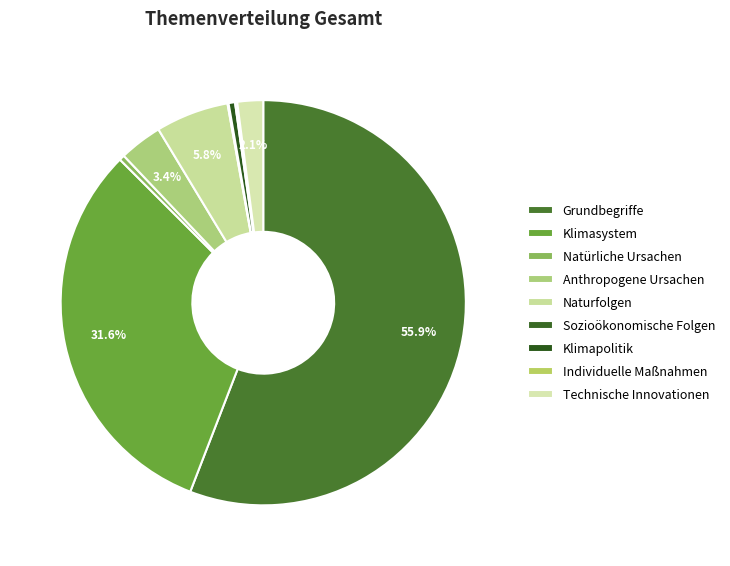

True or false: Technische Innovationen accounts for 2% of the total.

True